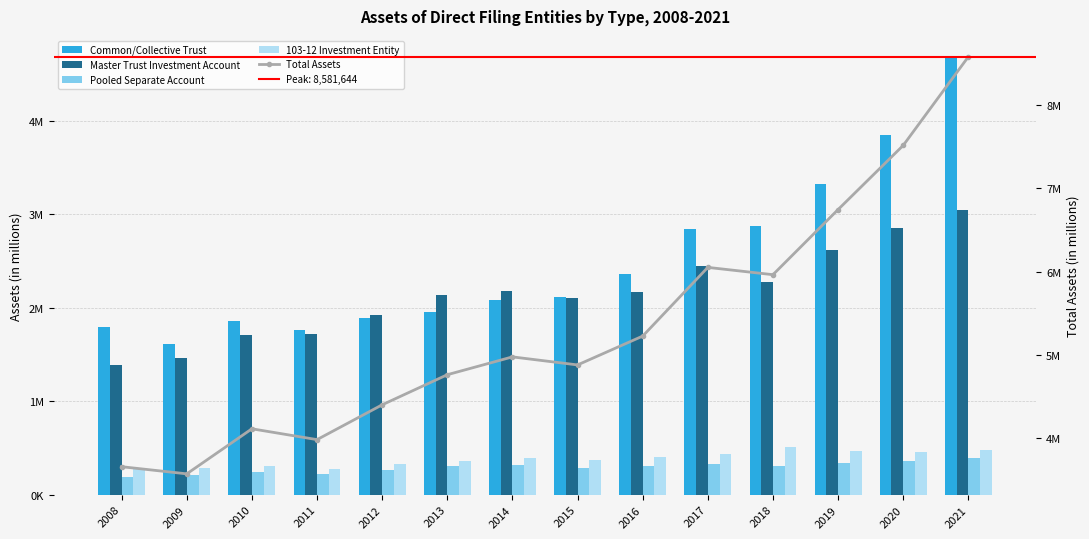

What is the value of the Common/Collective Trust bar at the 8th from the left?

2117099